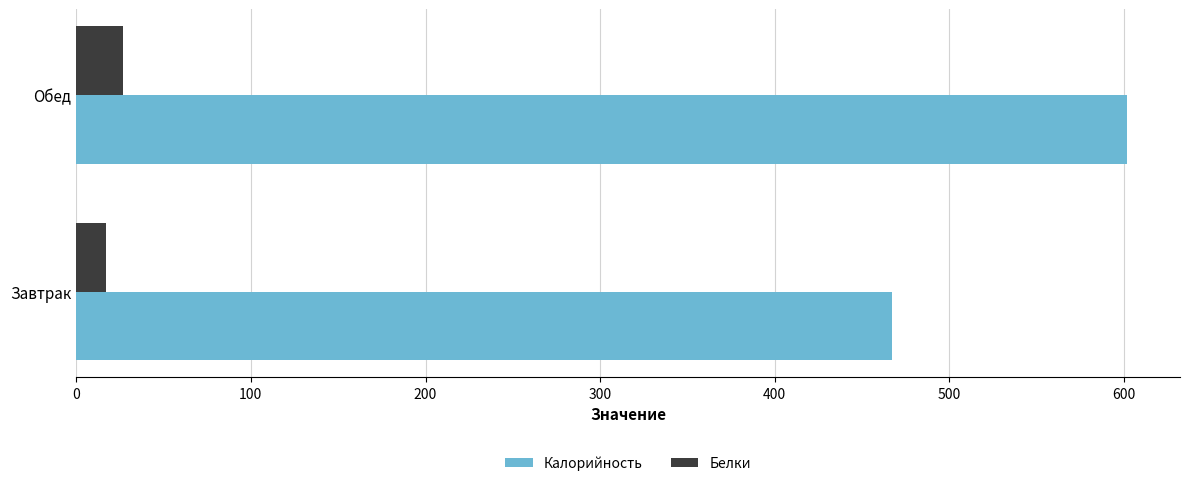

Which category has the highest value in the Белки series?

Обед